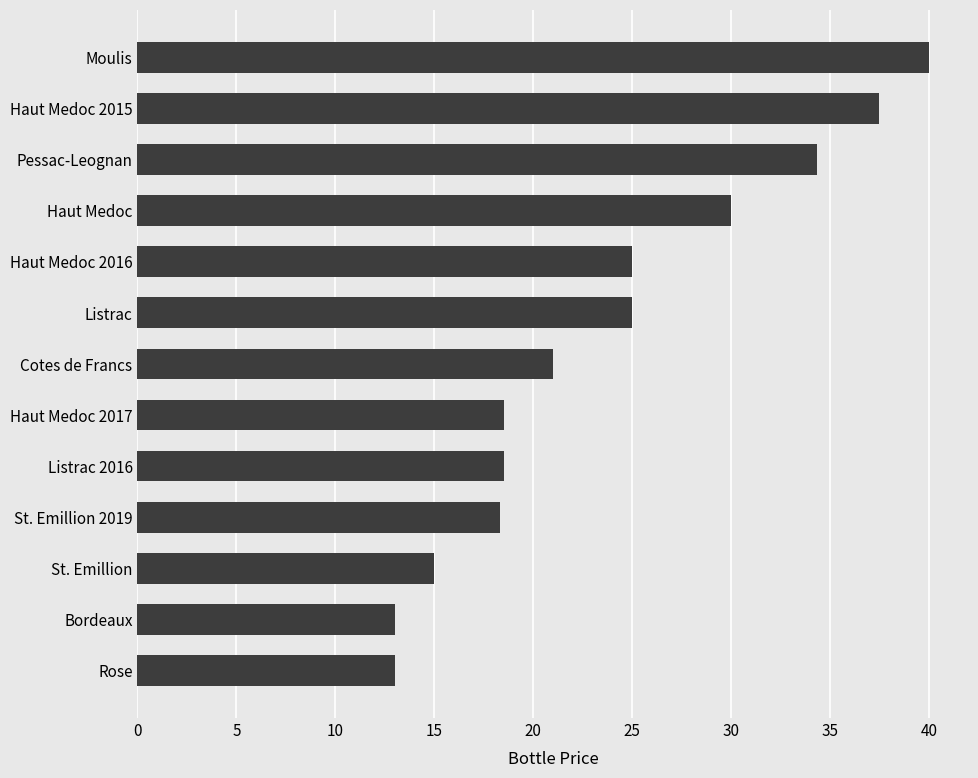

Are the bars horizontal?

Yes